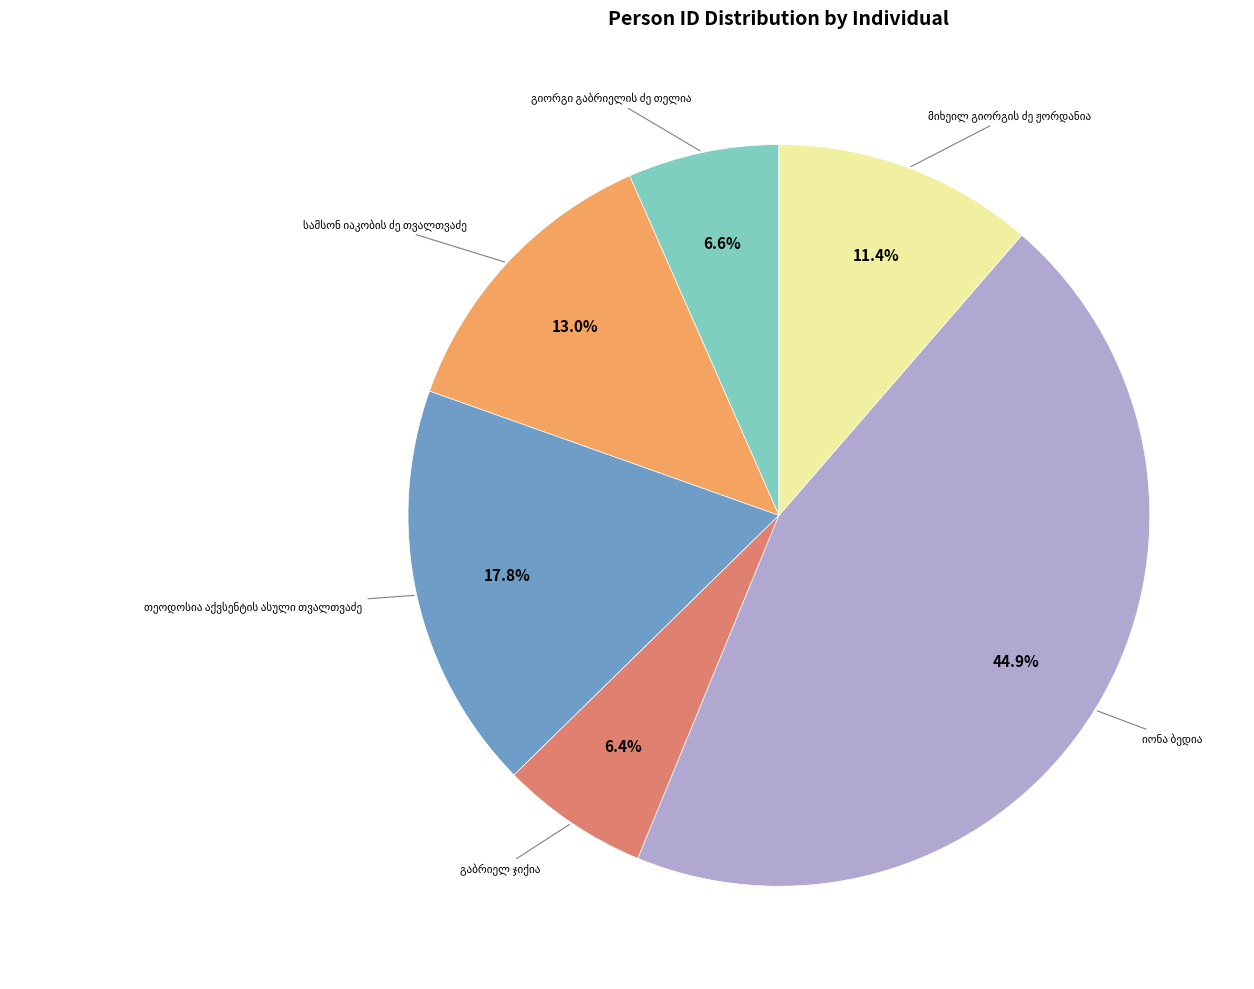

Is there any slice that represents more than half of the pie?

No